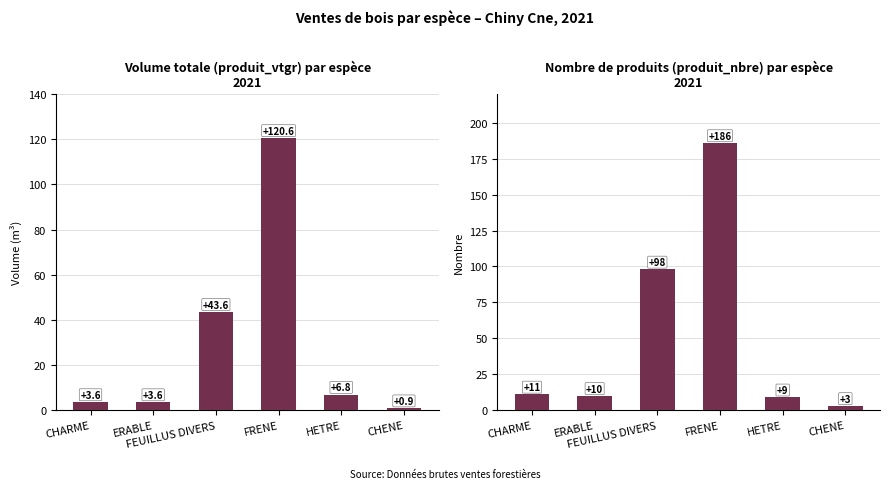

Where does the produit_vtgr series first go above 6?

FEUILLUS DIVERS